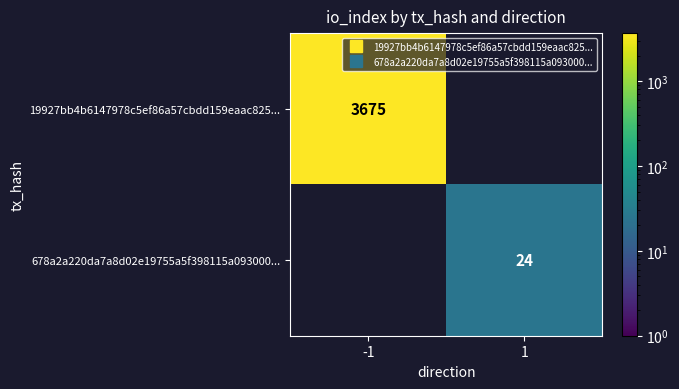

How many data points in 19927bb4b6147978c5ef86a57cbdd159eaac825... are less than 3675?

1